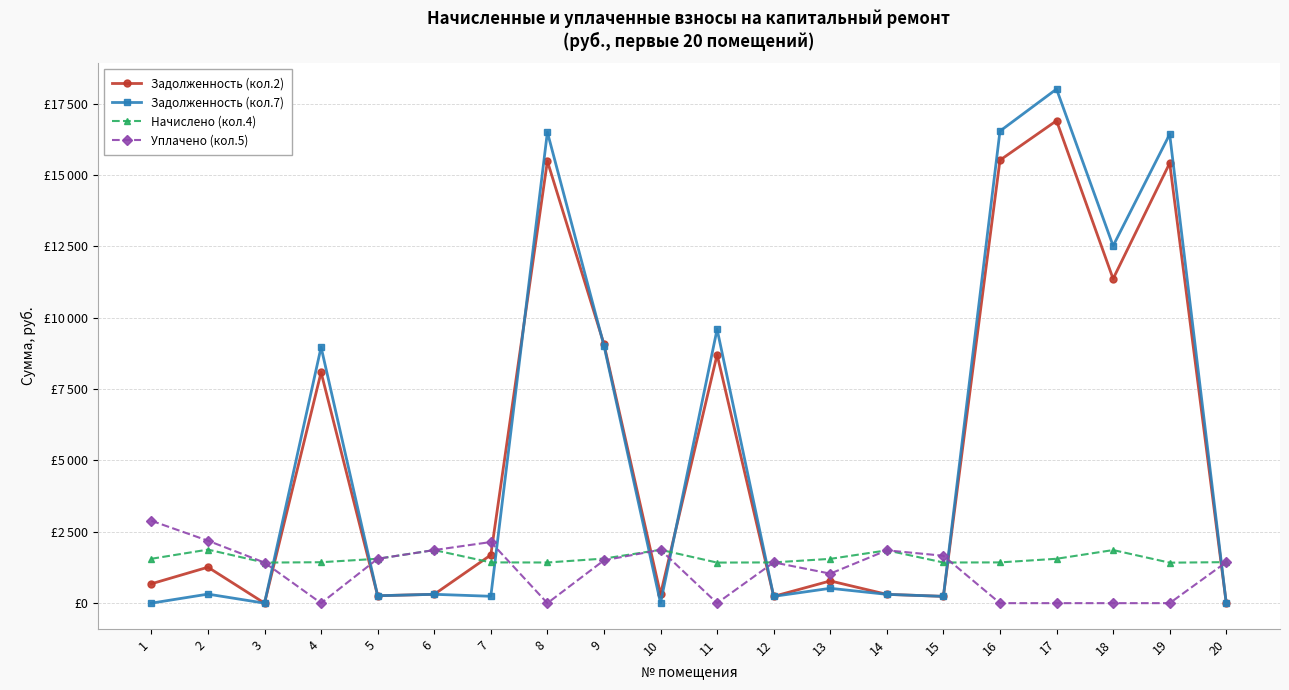

True or false: Задолженность (кол.7) has more than 1 interior local peaks.

True